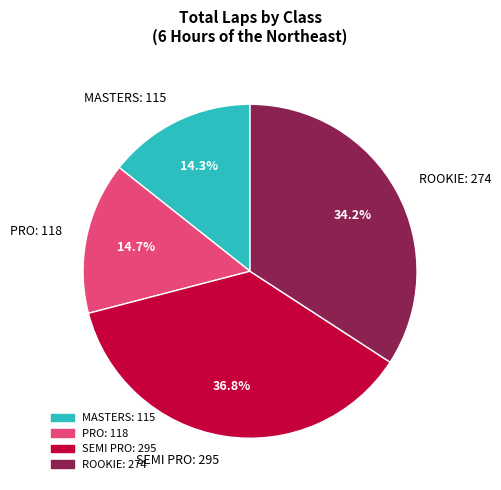

Which category has the biggest portion of the pie?

SEMI PRO: 295